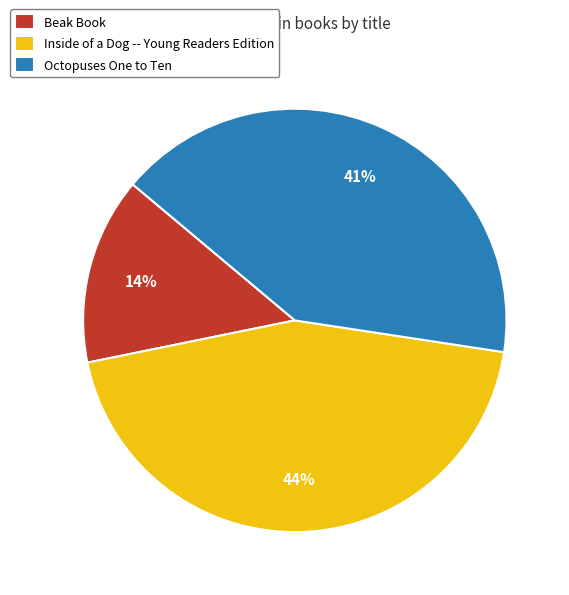

Is there any slice that represents more than half of the pie?

No